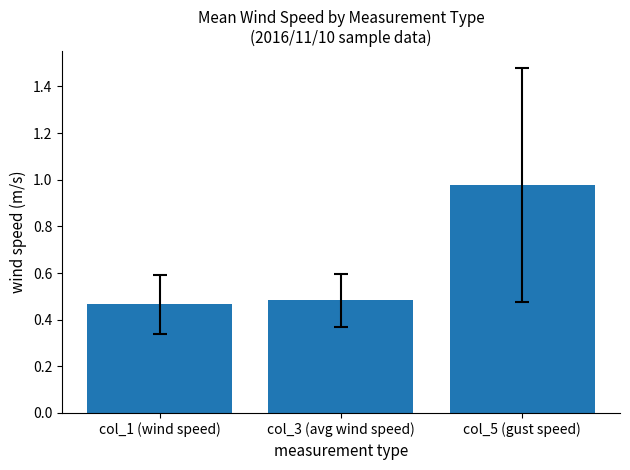

List the labels in order of value, largest first.

col_5 (gust speed), col_3 (avg wind speed), col_1 (wind speed)